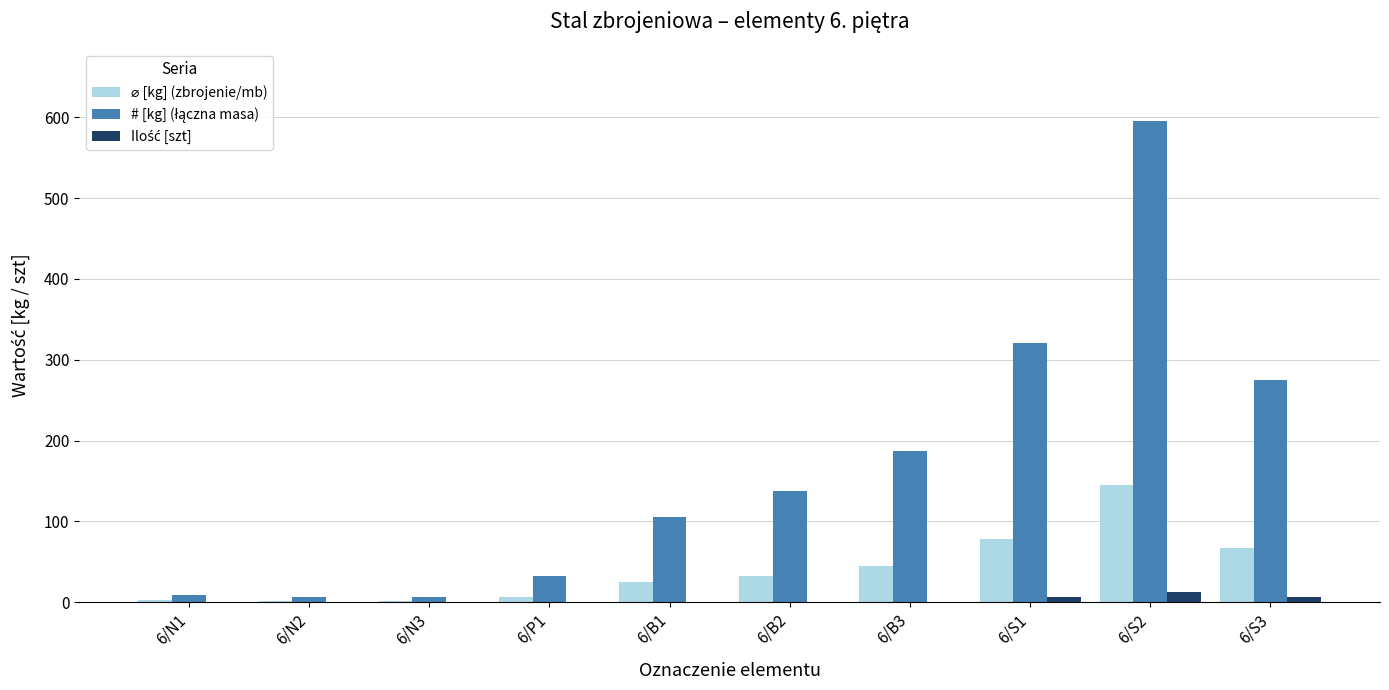

What is the greatest value displayed?

595.4